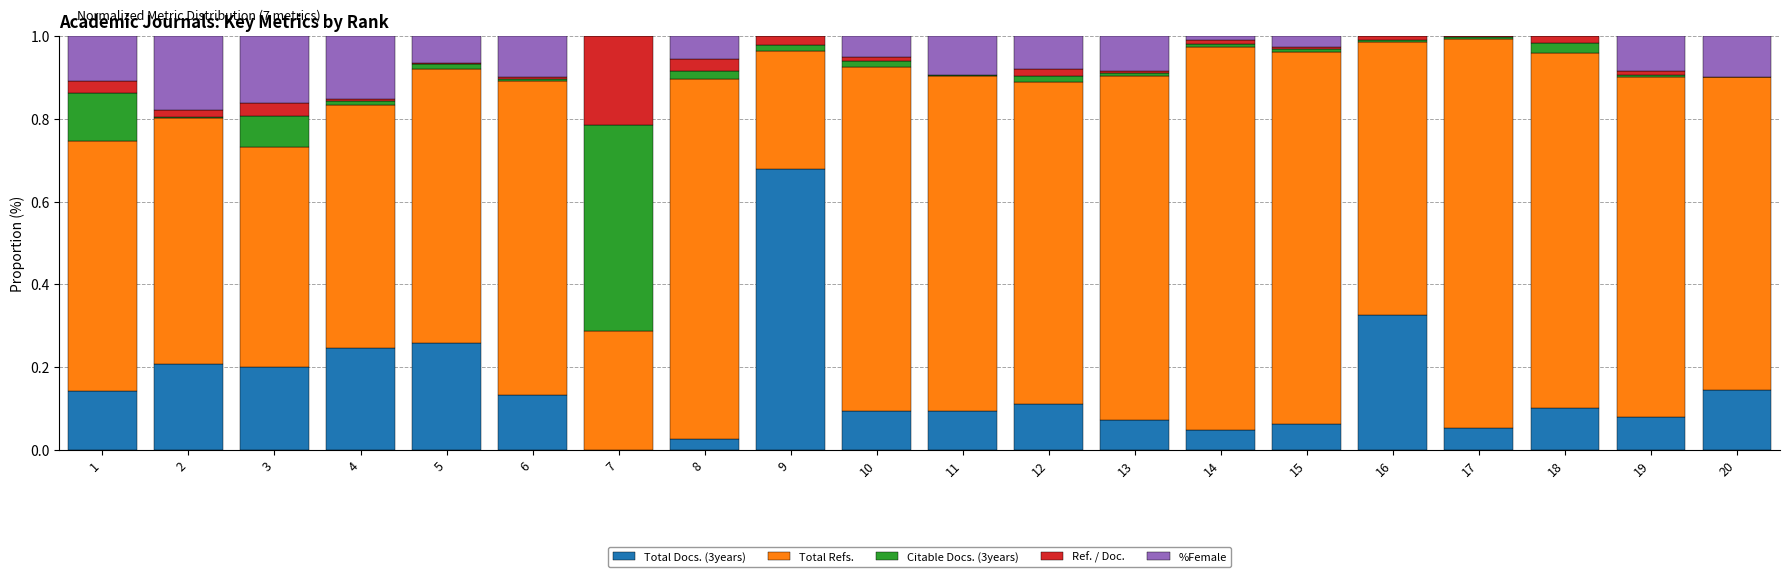

True or false: Total Docs. (3years) has a value of 0.1 at 2.

False